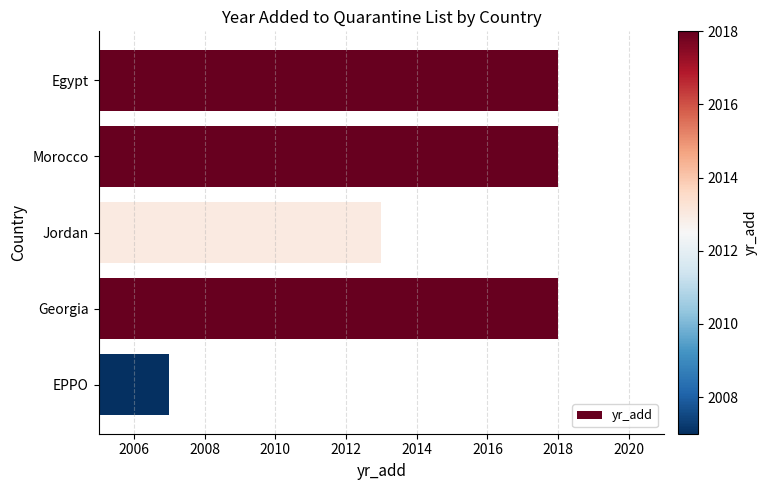

Is it true that the value at Georgia is 1018?

False